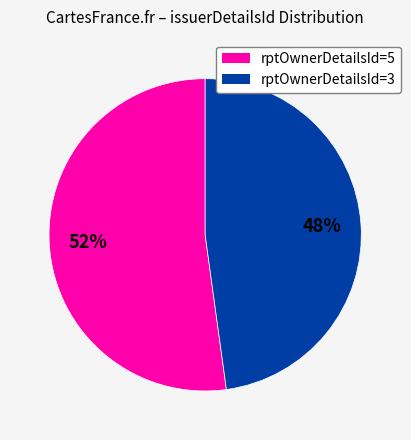

How many slices are in this pie chart?

2